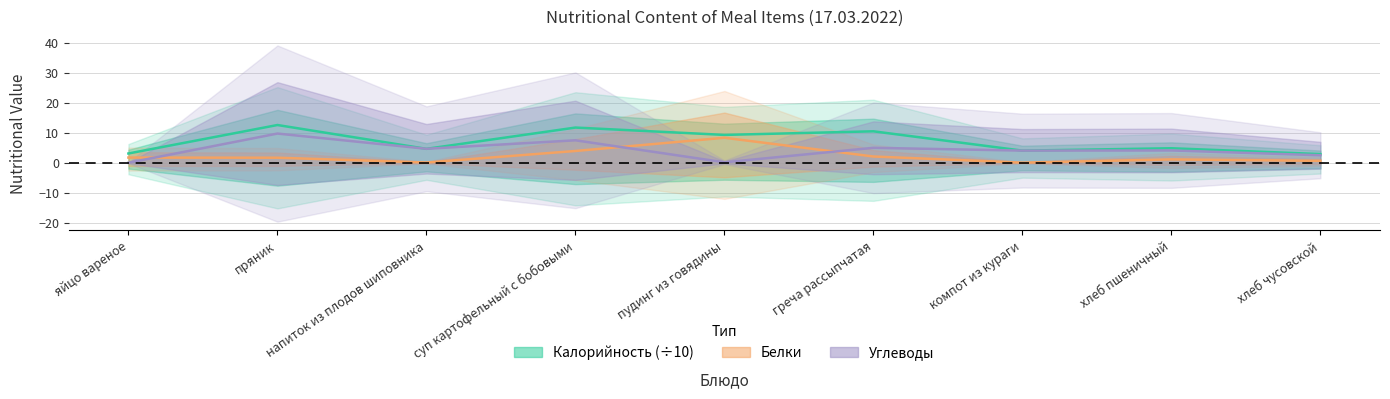

True or false: Углеводы has a value of 2.9 at компот из кураги.

False